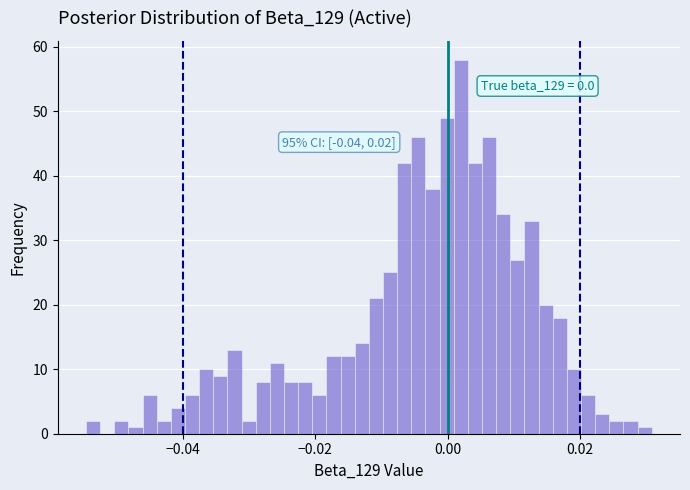

Read against the x-axis, roughly where is the centre of the tallest bar?

0.002